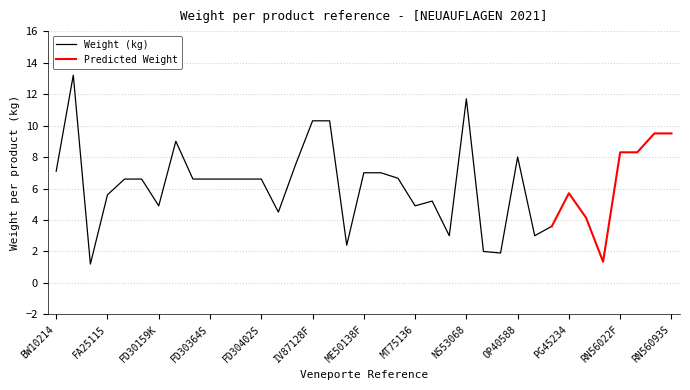

Is the value of Predicted Weight at RN56093S greater than the value of Weight (kg) at CT15831?

No